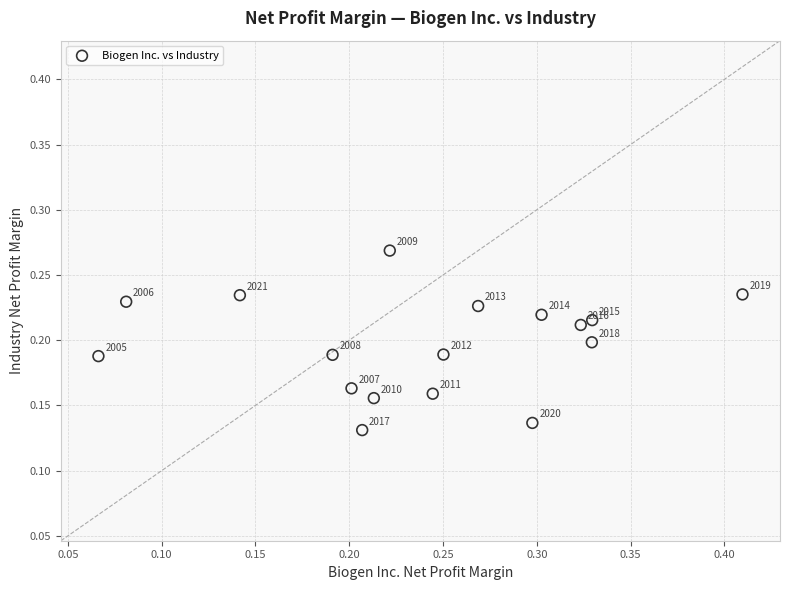

How many points are shown in the scatter plot?

17